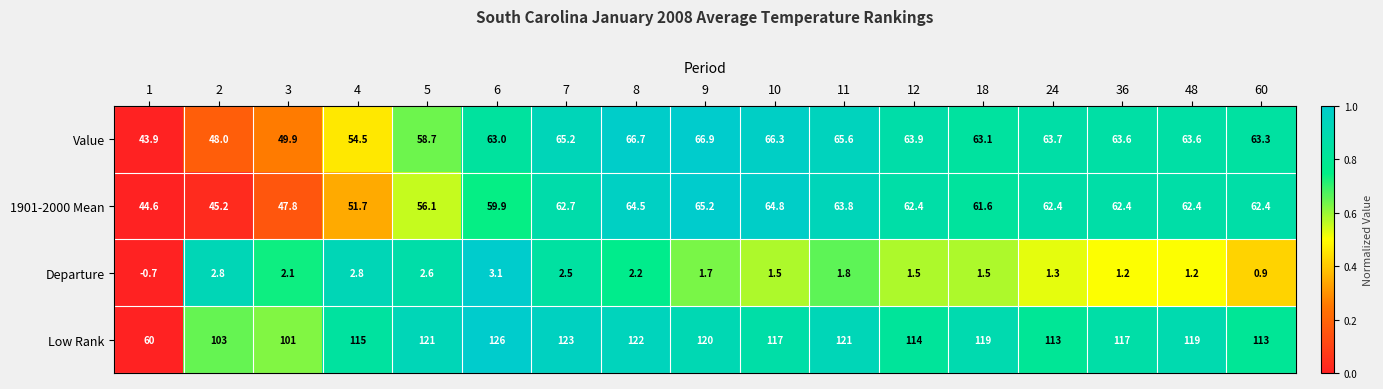

How many values in Departure are below zero?

1